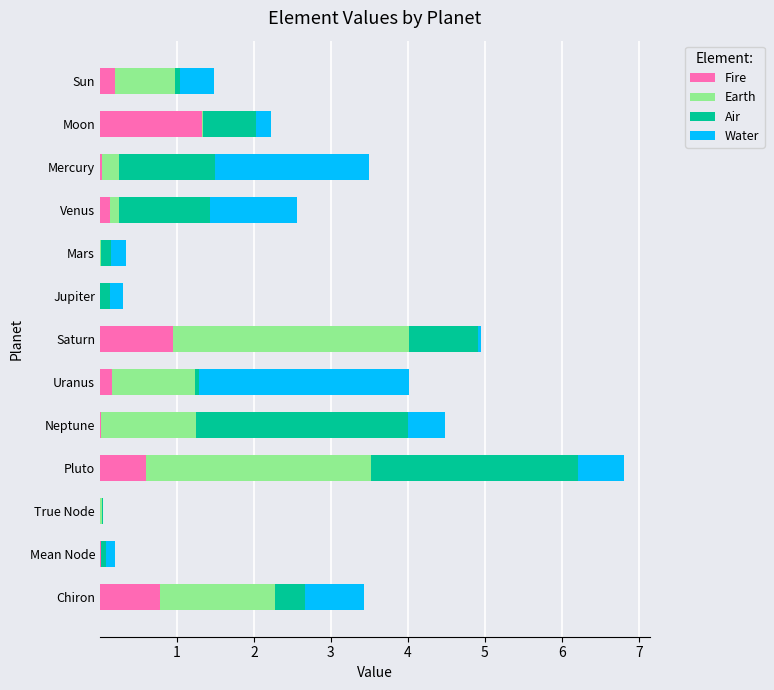

What is the total value across all series at Pluto?

6.8